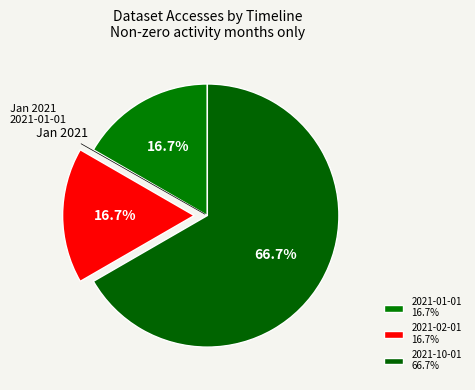

What is the majority slice?

2021-10-01